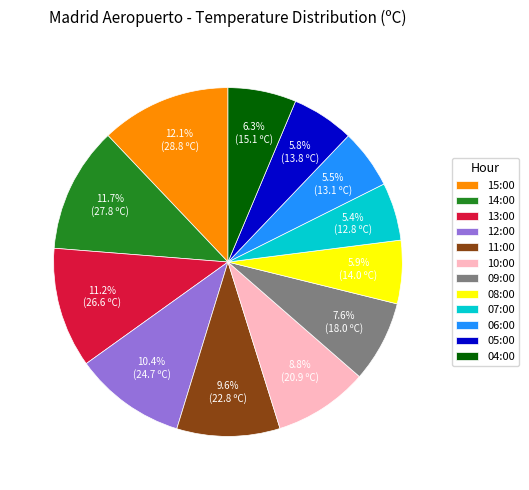

To the nearest percent, what is the difference between the largest and smallest slice percentages?

7%